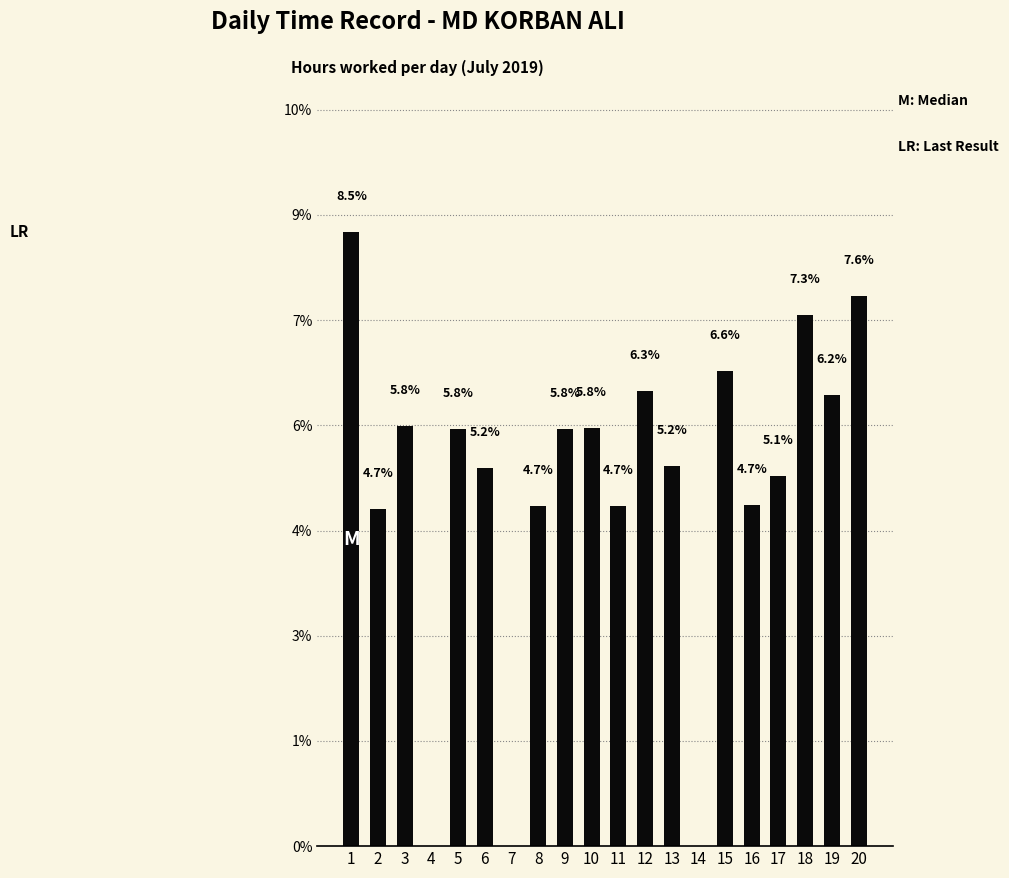

How many data points does each series have?

20